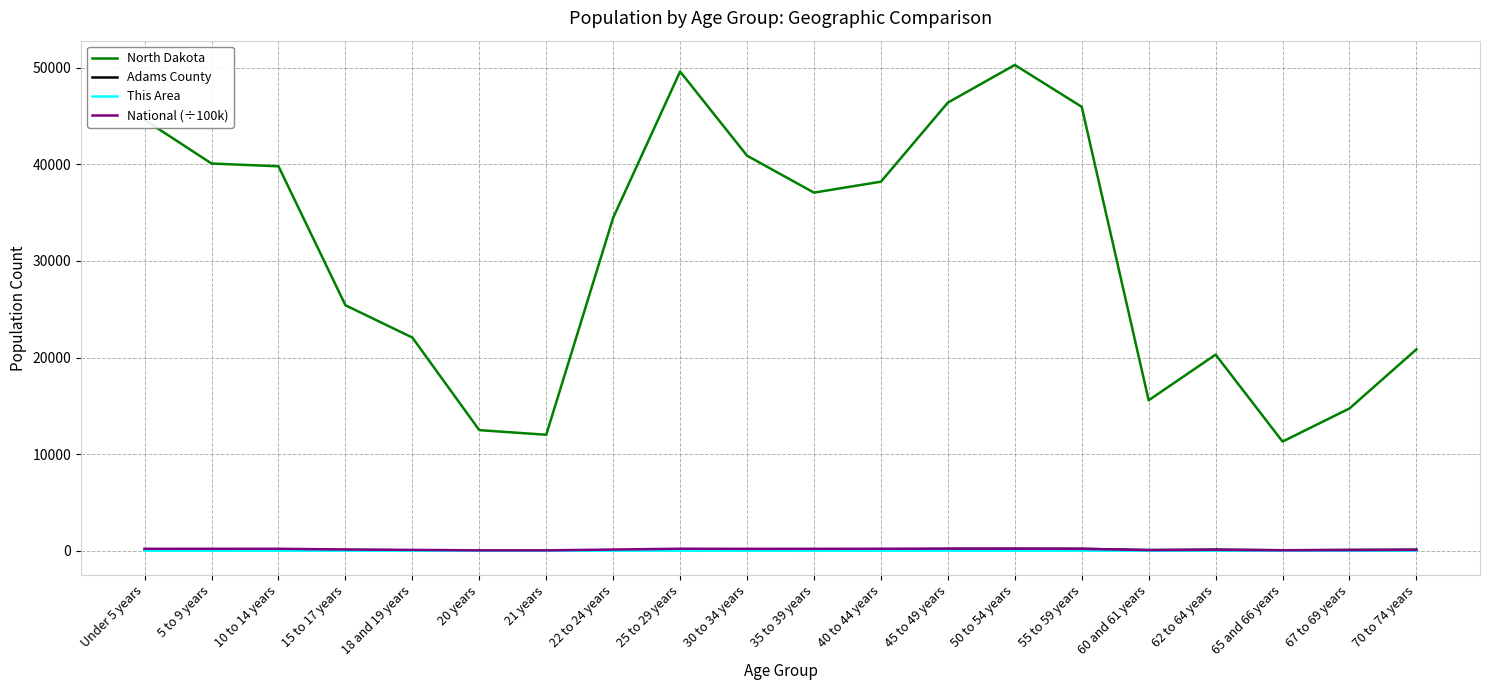

What is the minimum value for National (÷100k)?

43.5